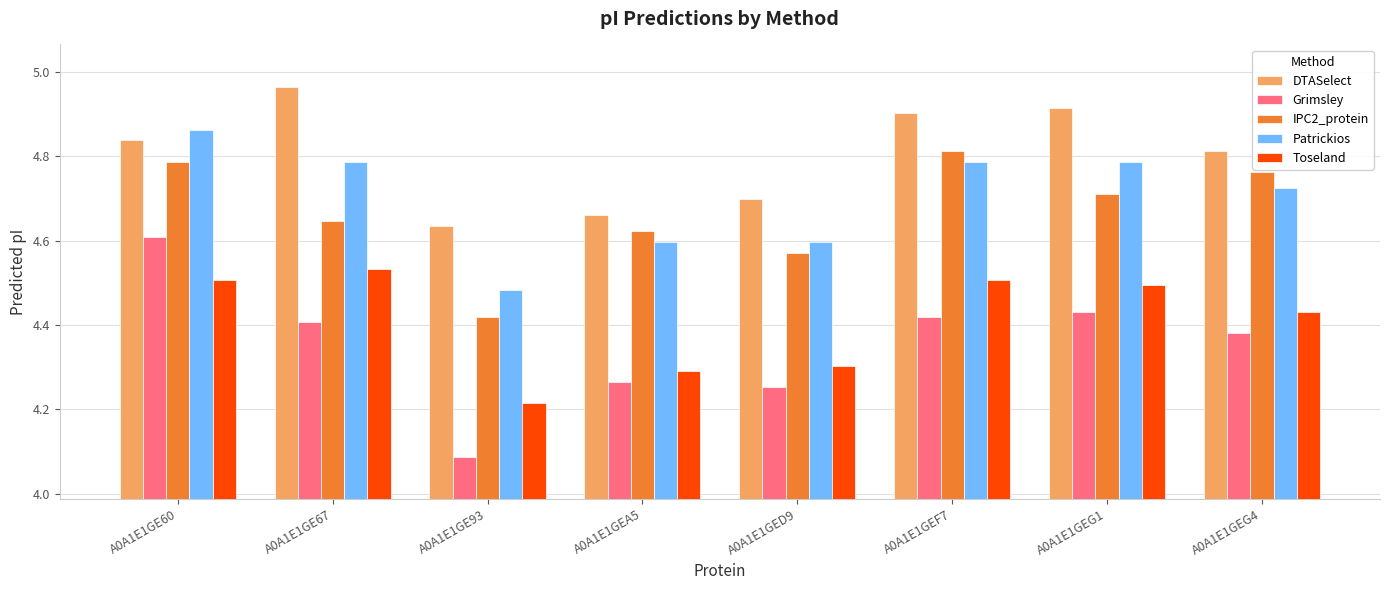

What is the sum of the Toseland values at A0A1E1GE93 and A0A1E1GED9?

8.5